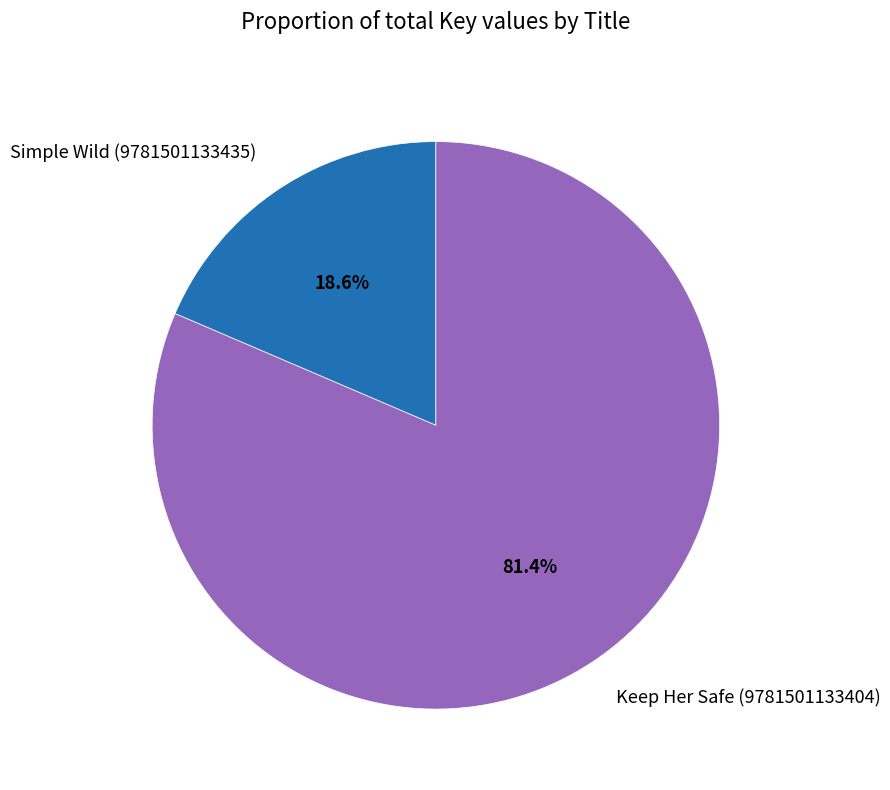

What is the largest slice in the pie chart?

Keep Her Safe (9781501133404)